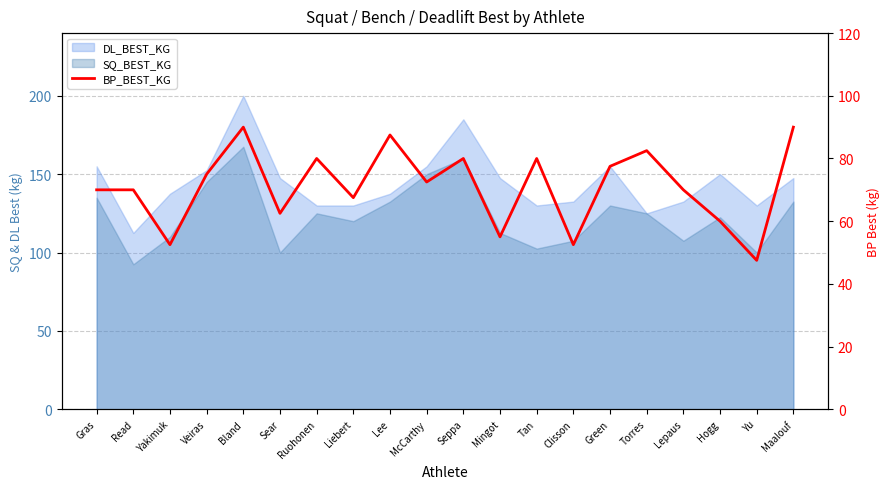

At which category does the chart reach its minimum across all series?

Yu